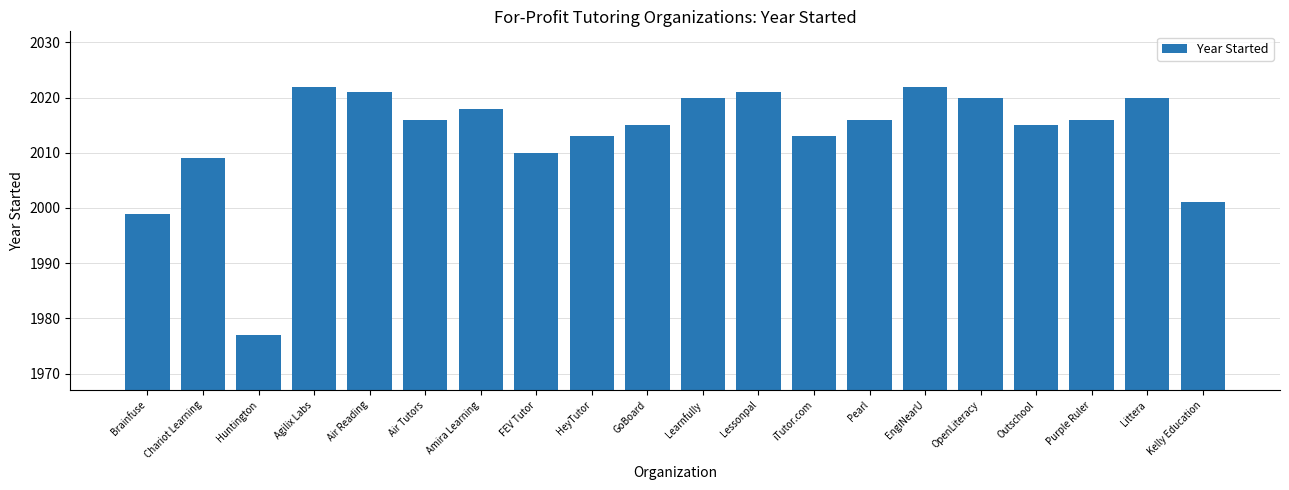

Reading left to right, what are all the values shown in this chart?

Brainfuse=1999	Chariot Learning=2009	Huntington=1977	Agilix Labs=2022	Air Reading=2021	Air Tutors=2016	Amira Learning=2018	FEV Tutor=2010	HeyTutor=2013	GoBoard=2015	Learnfully=2020	Lessonpal=2021	iTutor.com=2013	Pearl=2016	EngiNearU=2022	OpenLiteracy=2020	Outschool=2015	Purple Ruler=2016	Littera=2020	Kelly Education=2001